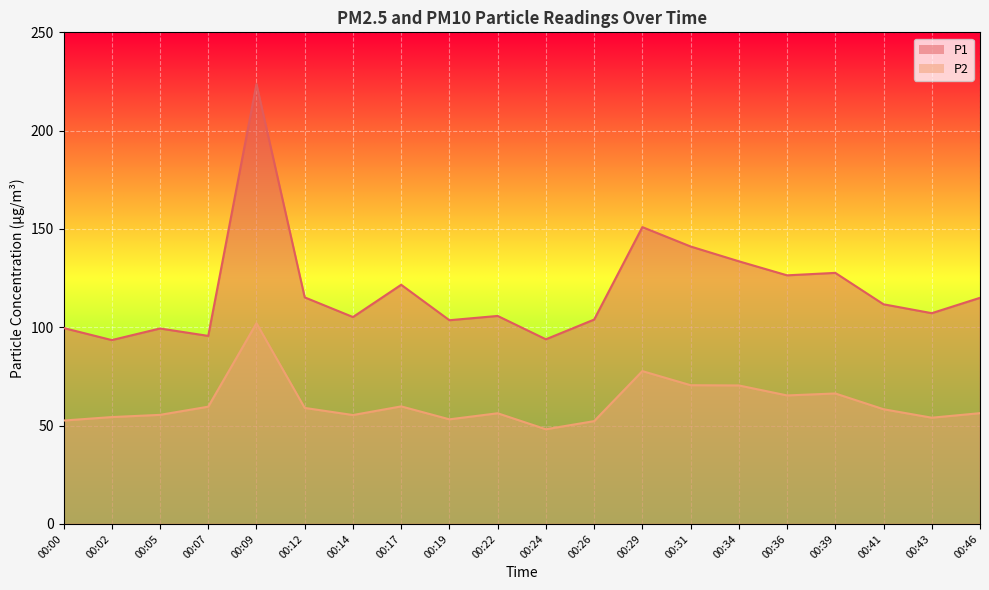

How many data points does each series have?

20